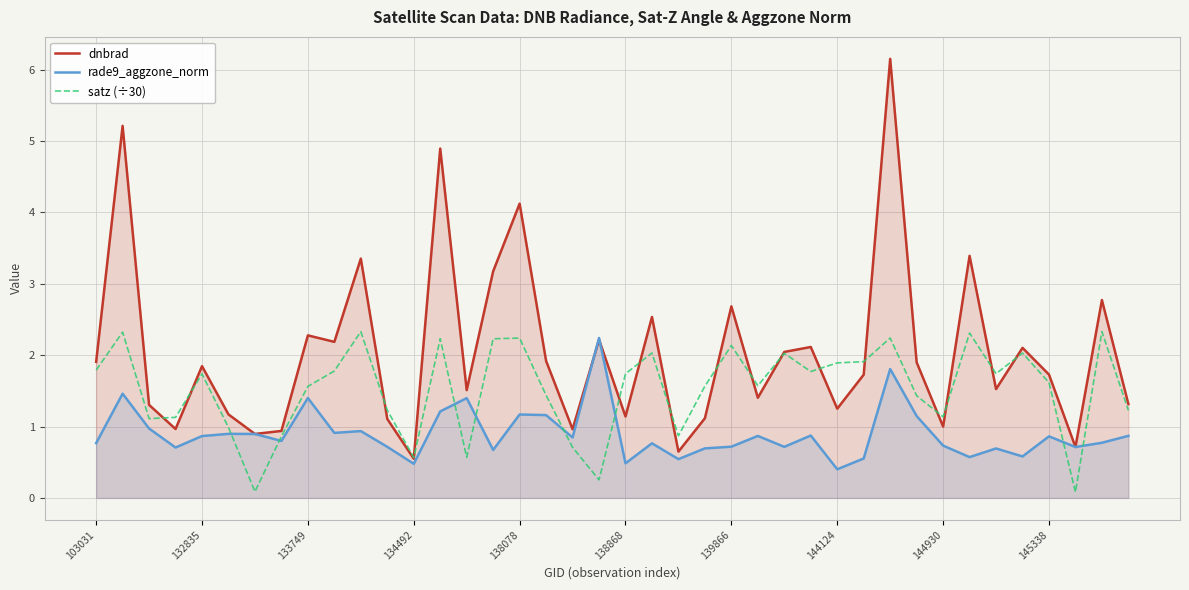

What are all the series names shown in the legend?

dnbrad, rade9_aggzone_norm, satz (÷30)